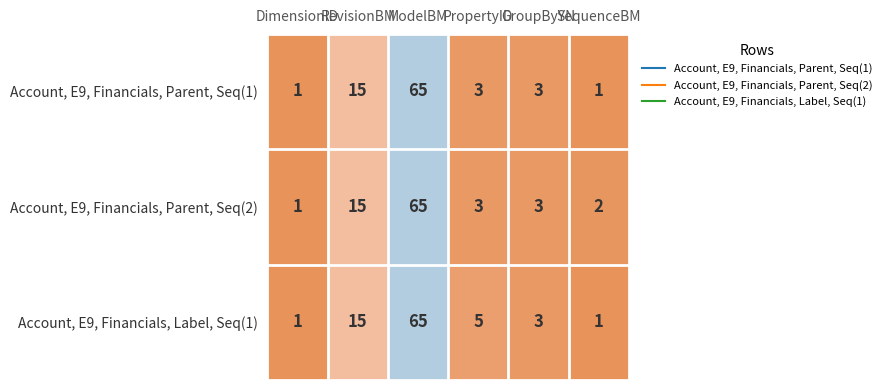

What is the smallest value displayed?

1